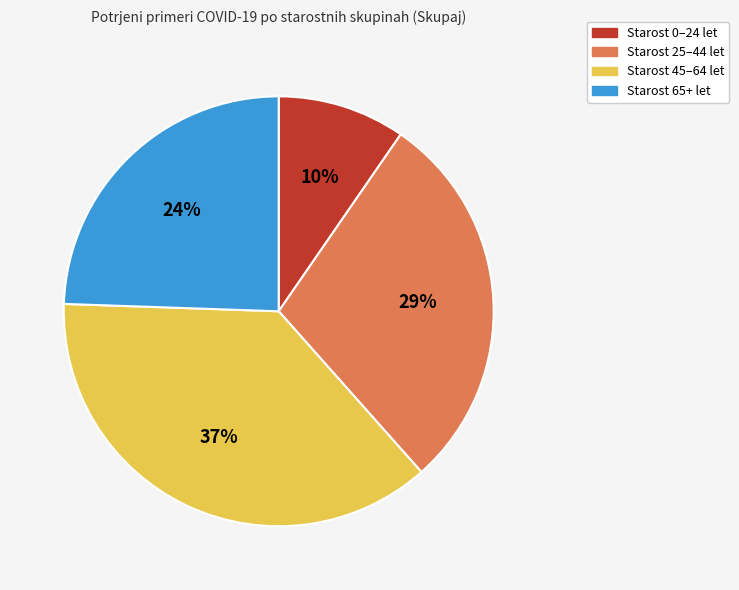

Does any single category account for the majority?

No